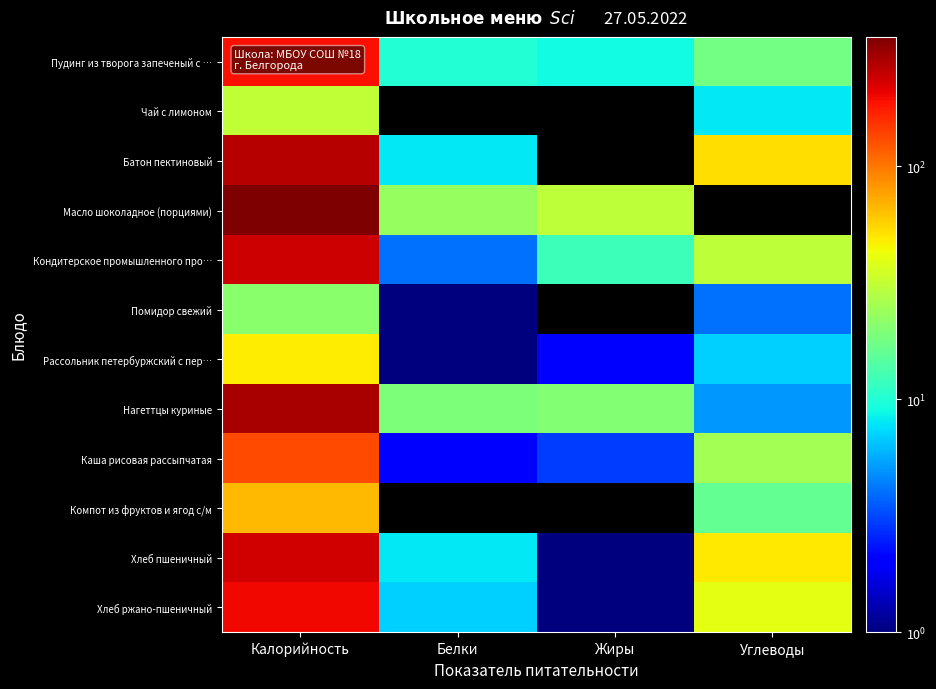

Which has a higher value, Углеводы or Белки?

Углеводы